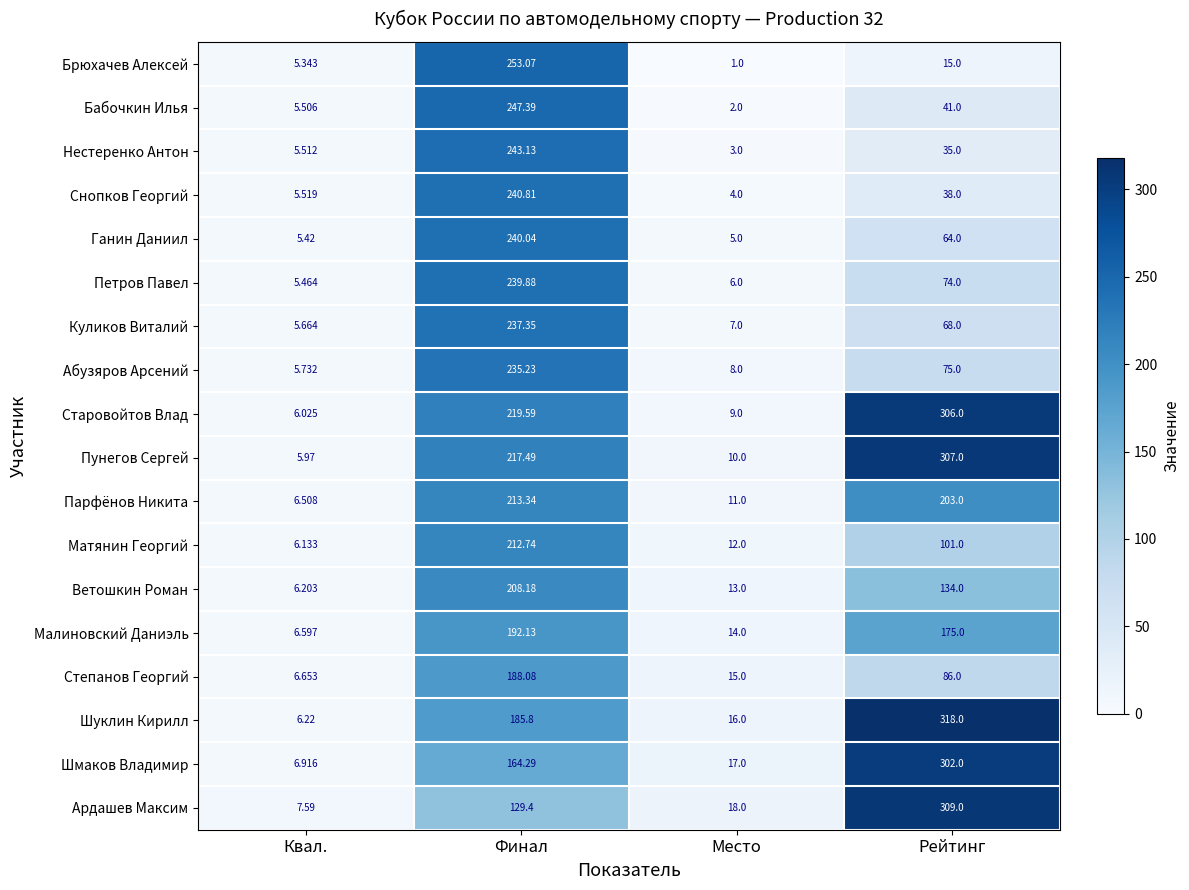

What is the spread (max minus min) of values at Место?

17.0